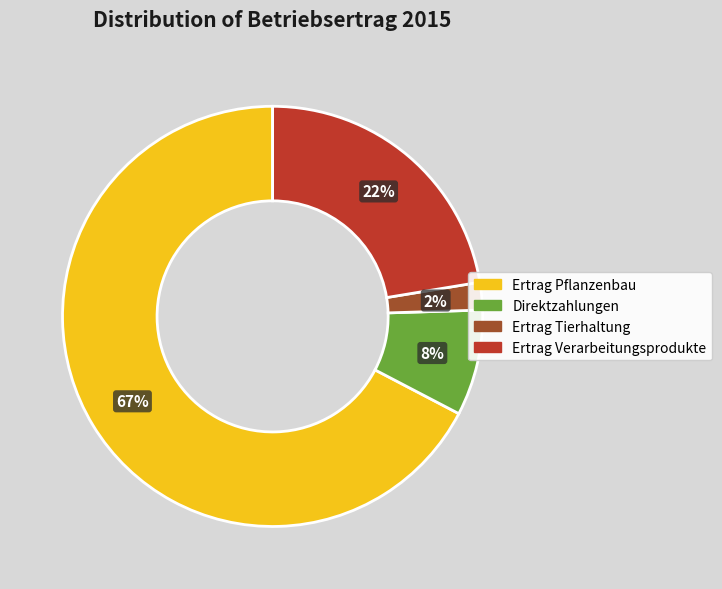

Is it true that Ertrag Pflanzenbau is 67% of the pie?

True